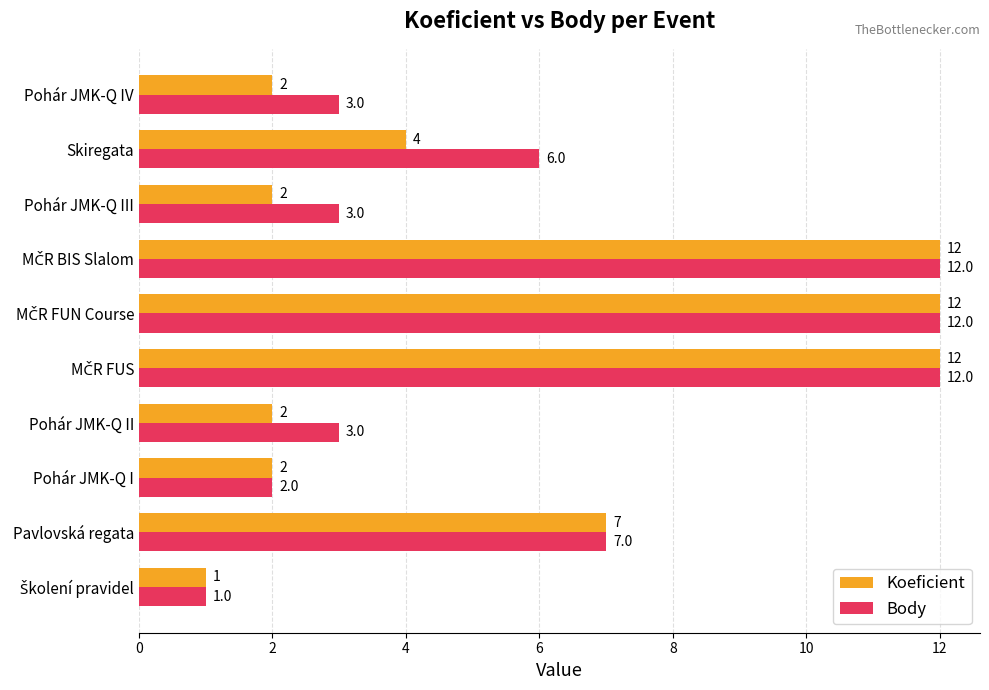

What is the highest value of the Koeficient series?

12